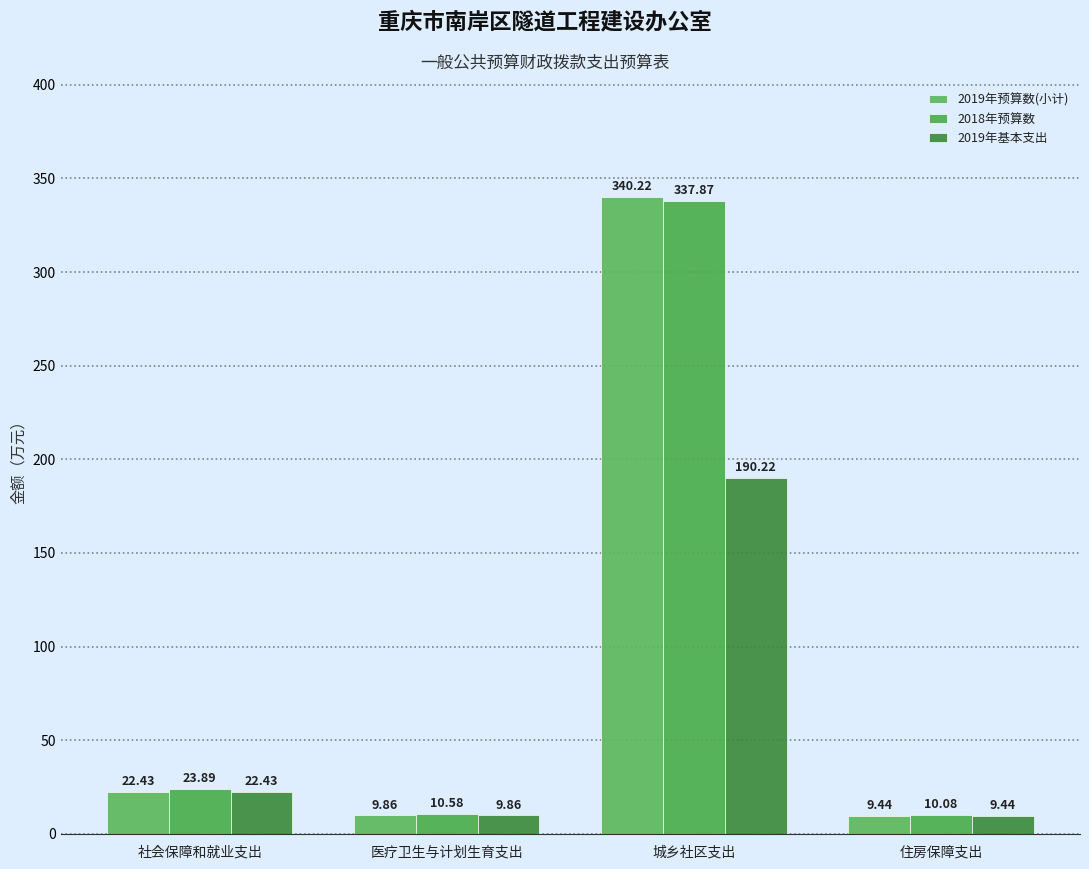

True or false: 2019年基本支出 has a value of 9.9 at 医疗卫生与计划生育支出.

True